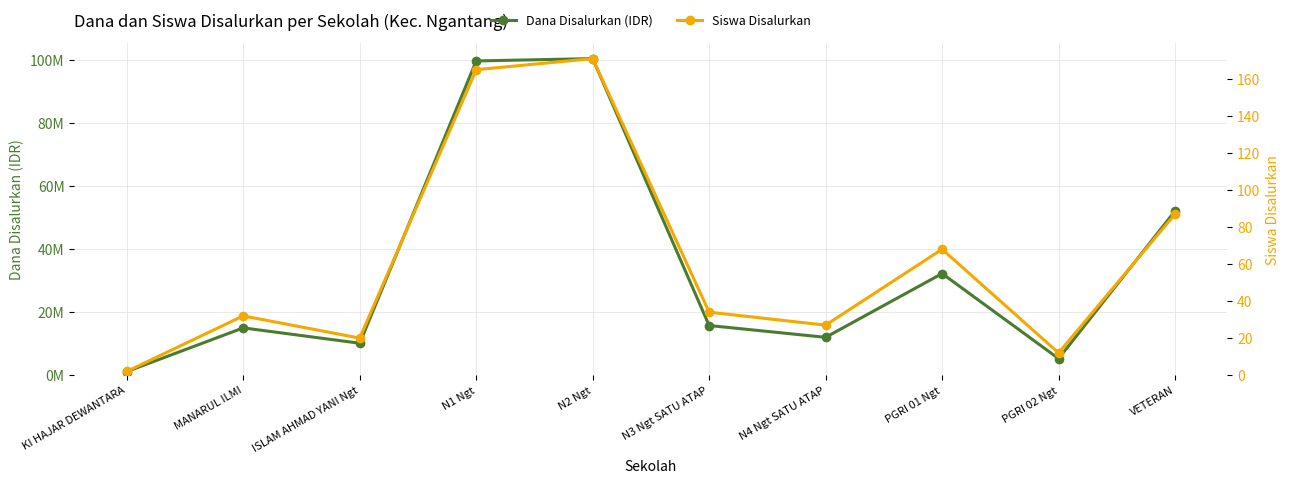

True or false: Siswa Disalurkan and Dana Disalurkan (IDR) intersect in this chart.

False